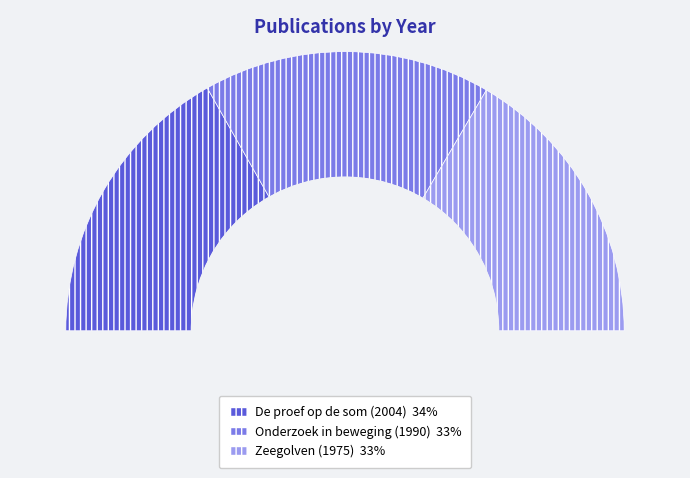

What percentage is the Onderzoek in beweging (1990) slice, to the nearest percent?

33%